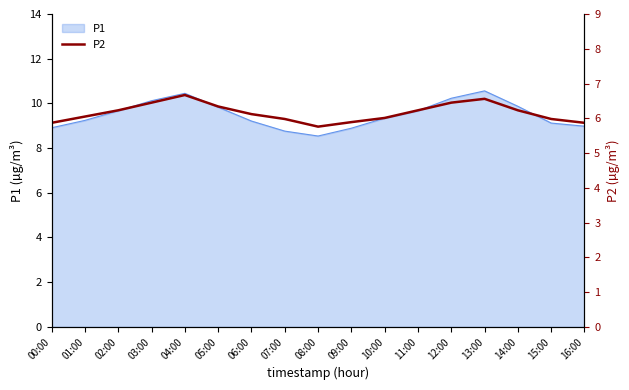

Reading left to right, what are all the values shown in this chart?

00:00=5.9	01:00=6.0	02:00=6.2	03:00=6.5	04:00=6.7	05:00=6.3	06:00=6.1	07:00=6.0	08:00=5.8	09:00=5.9	10:00=6.0	11:00=6.2	12:00=6.5	13:00=6.6	14:00=6.2	15:00=6.0	16:00=5.9